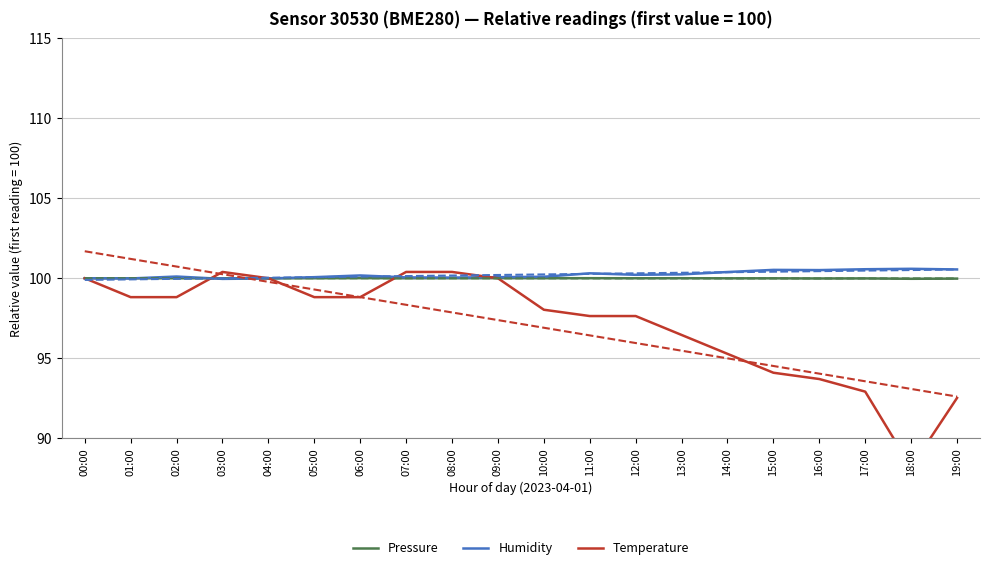

How many interior local valleys does the Humidity series have?

5